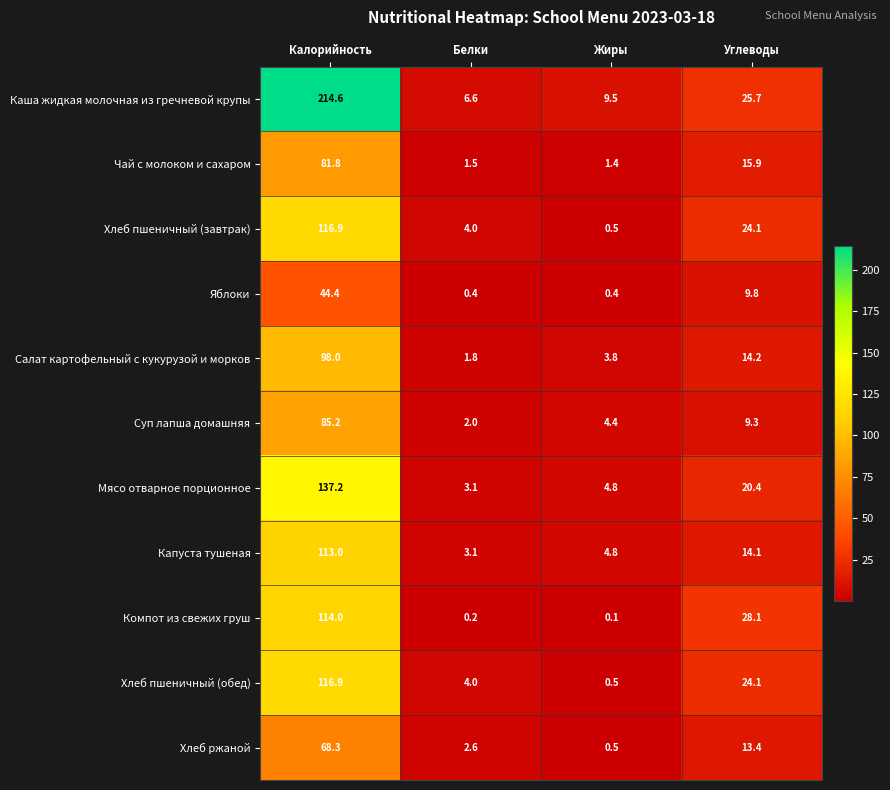

What is the minimum value shown in the chart?

0.1